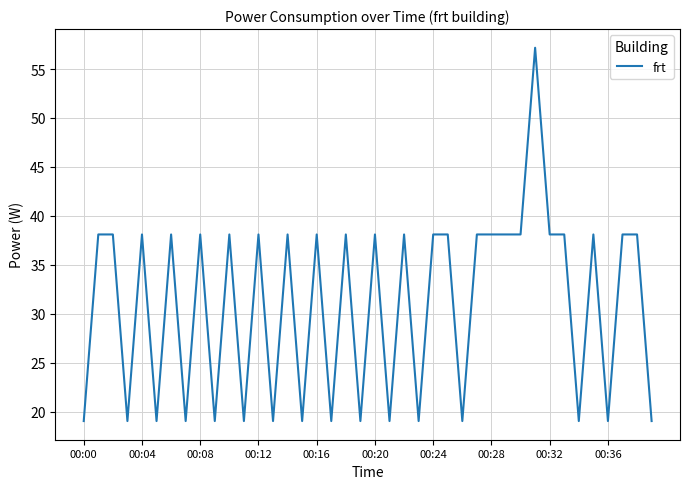

What is the greatest value displayed?

57.2